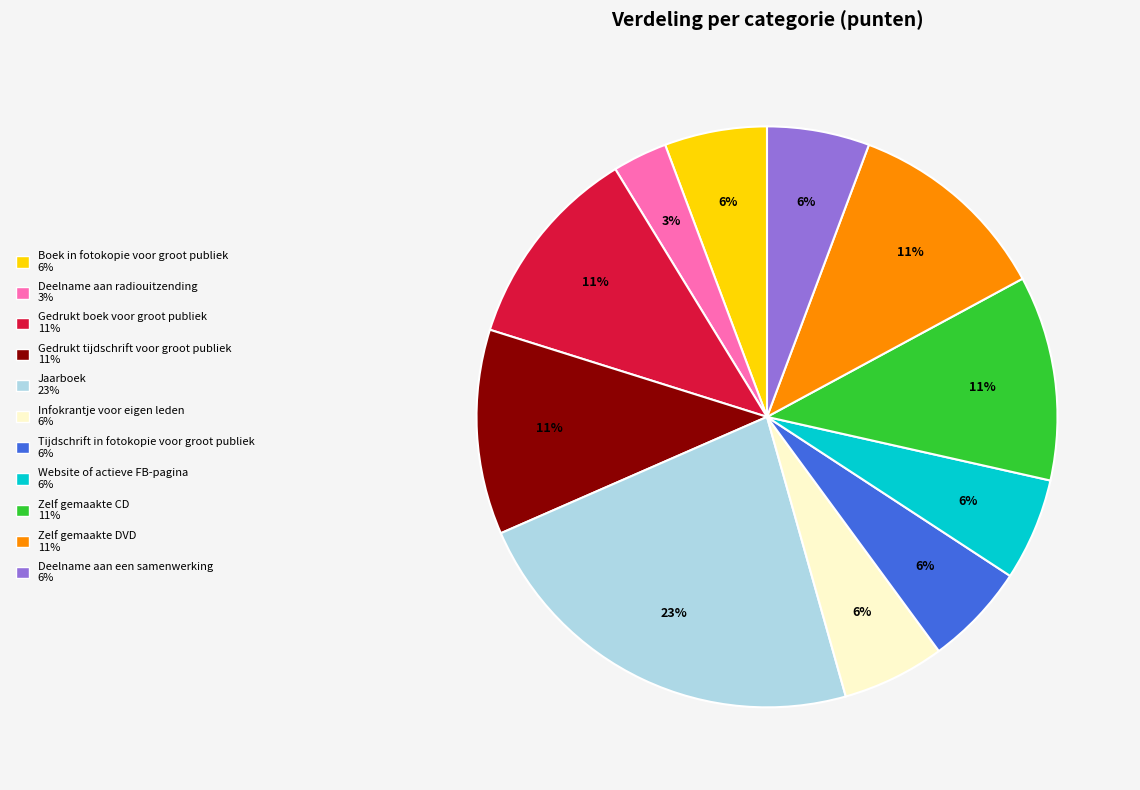

Which has a higher value, Tijdschrift in fotokopie voor groot publiek or Deelname aan radiouitzending?

Tijdschrift in fotokopie voor groot publiek